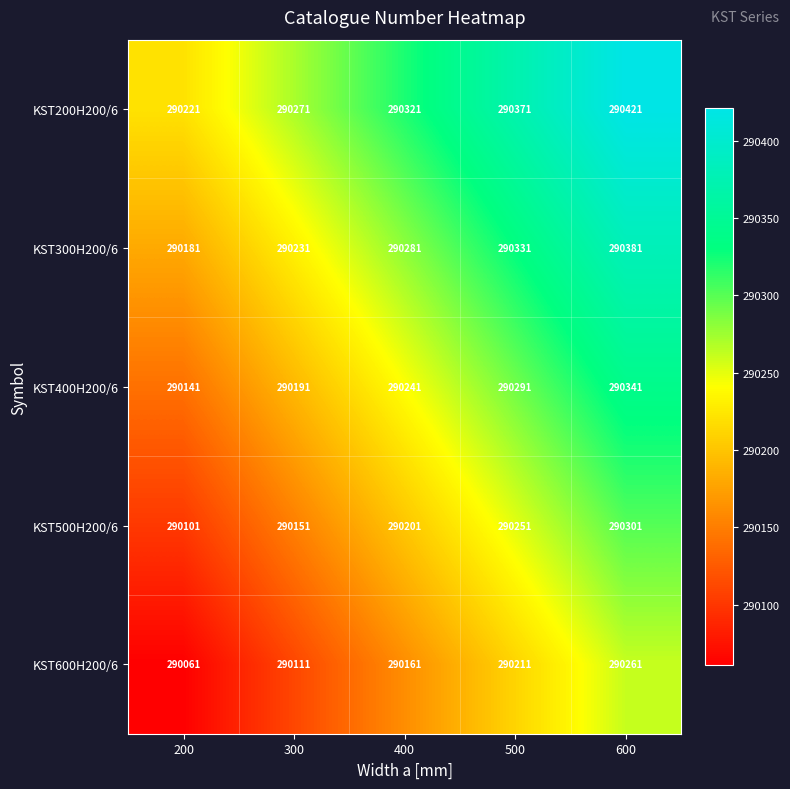

How many categories are shown in the chart?

5